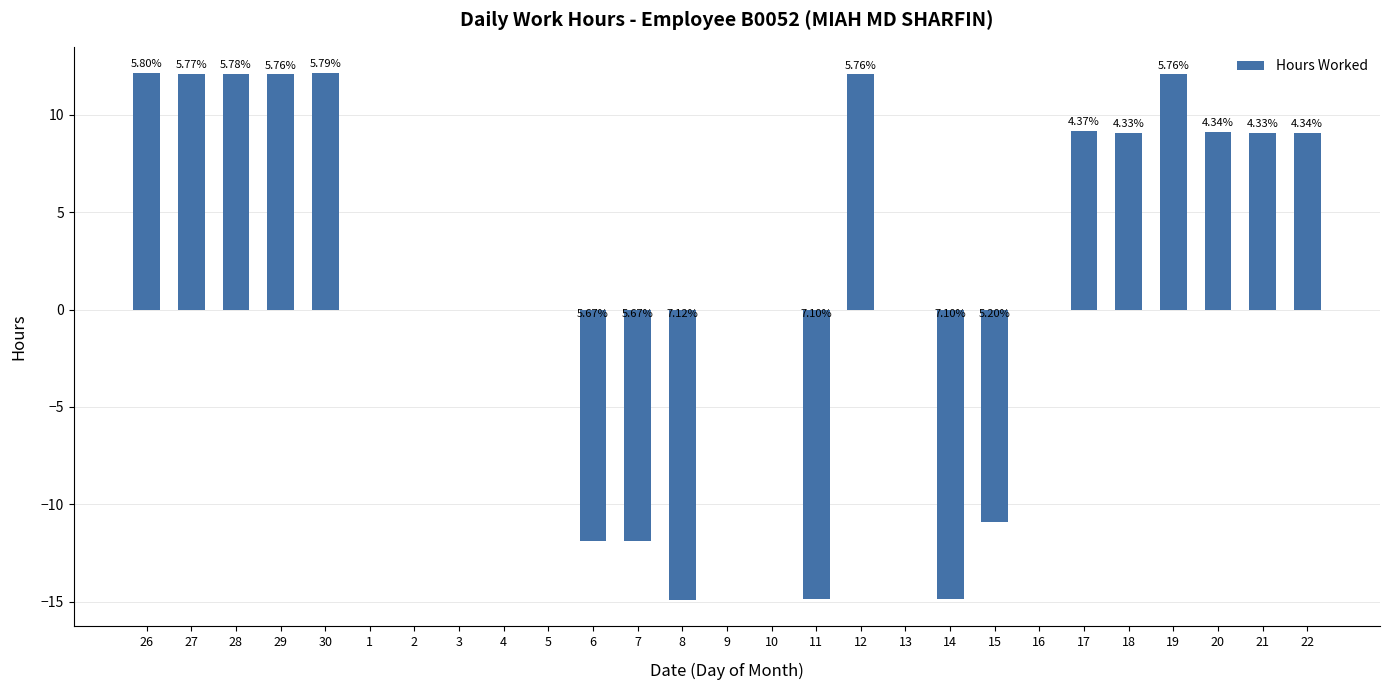

How many data points does each series have?

27